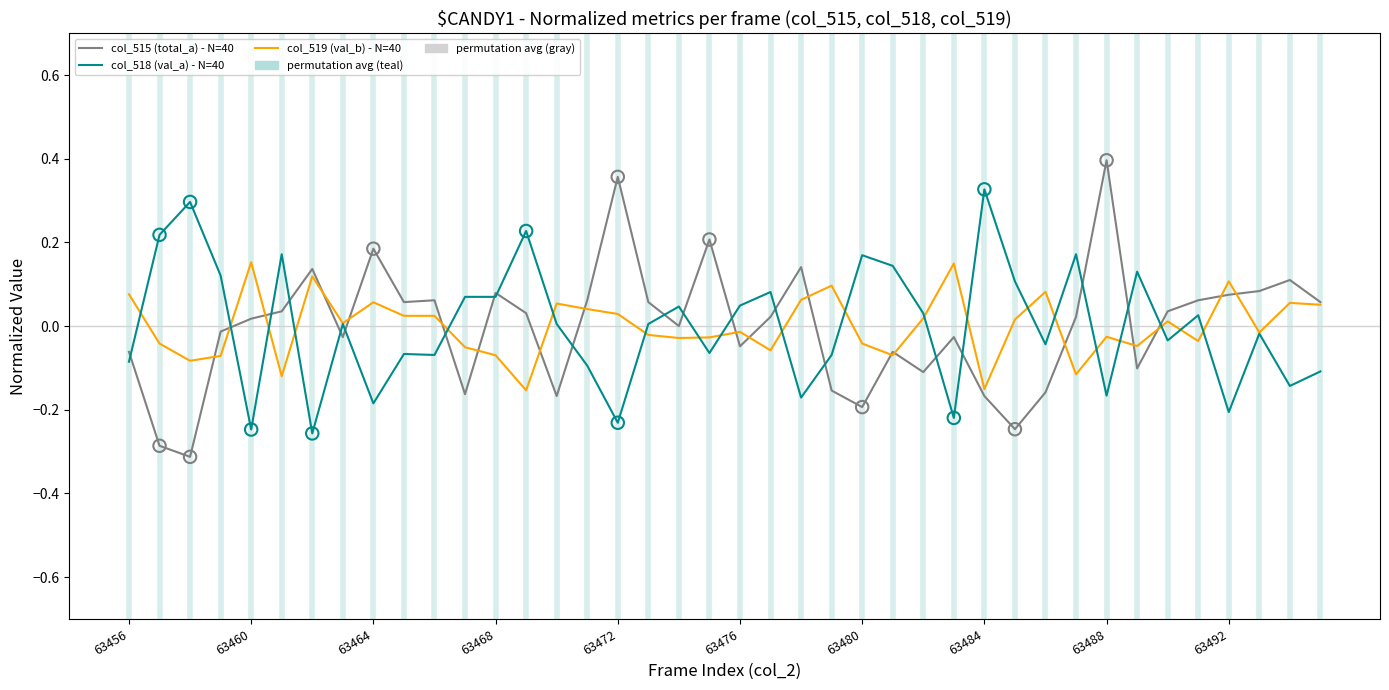

Which series has the largest range (max minus min)?

col_515 (total_a) - N=40